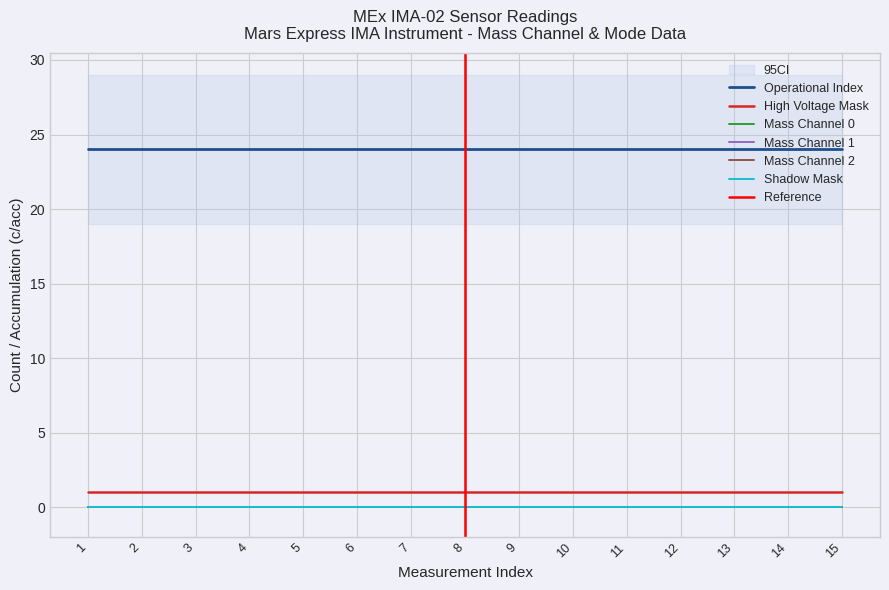

What is the total value across all series at 1?

25